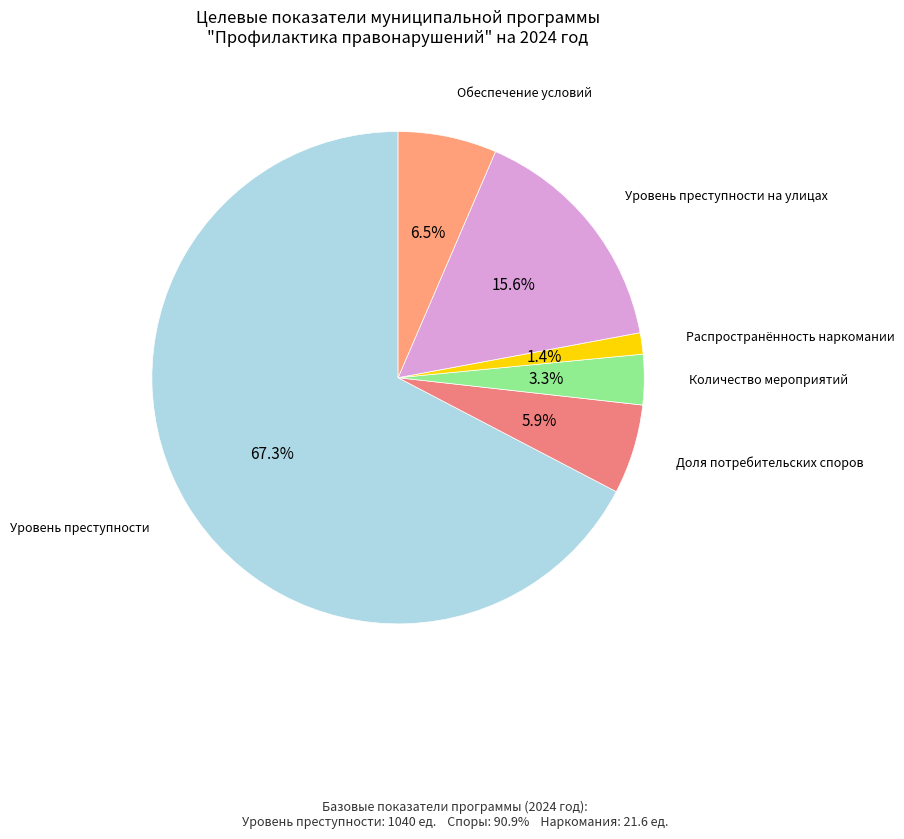

How many segments does this pie chart have?

6